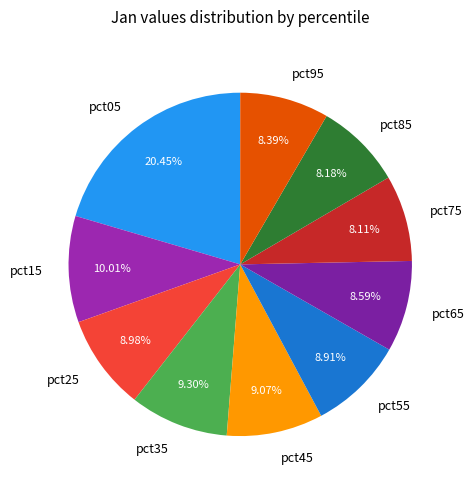

Does pct05 represent more than half of the total?

No